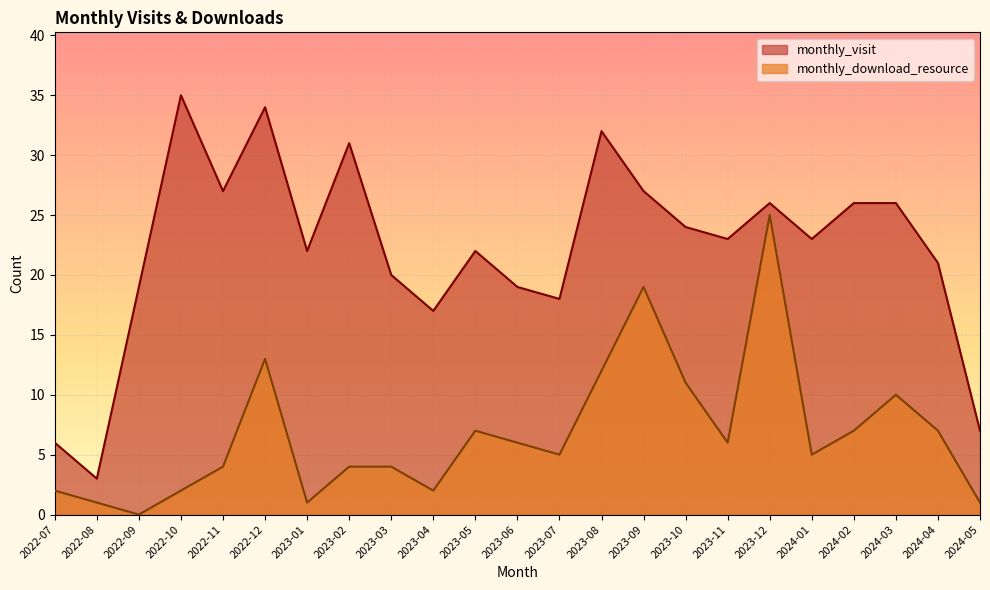

What is the total value across all series at 2024-01?

28